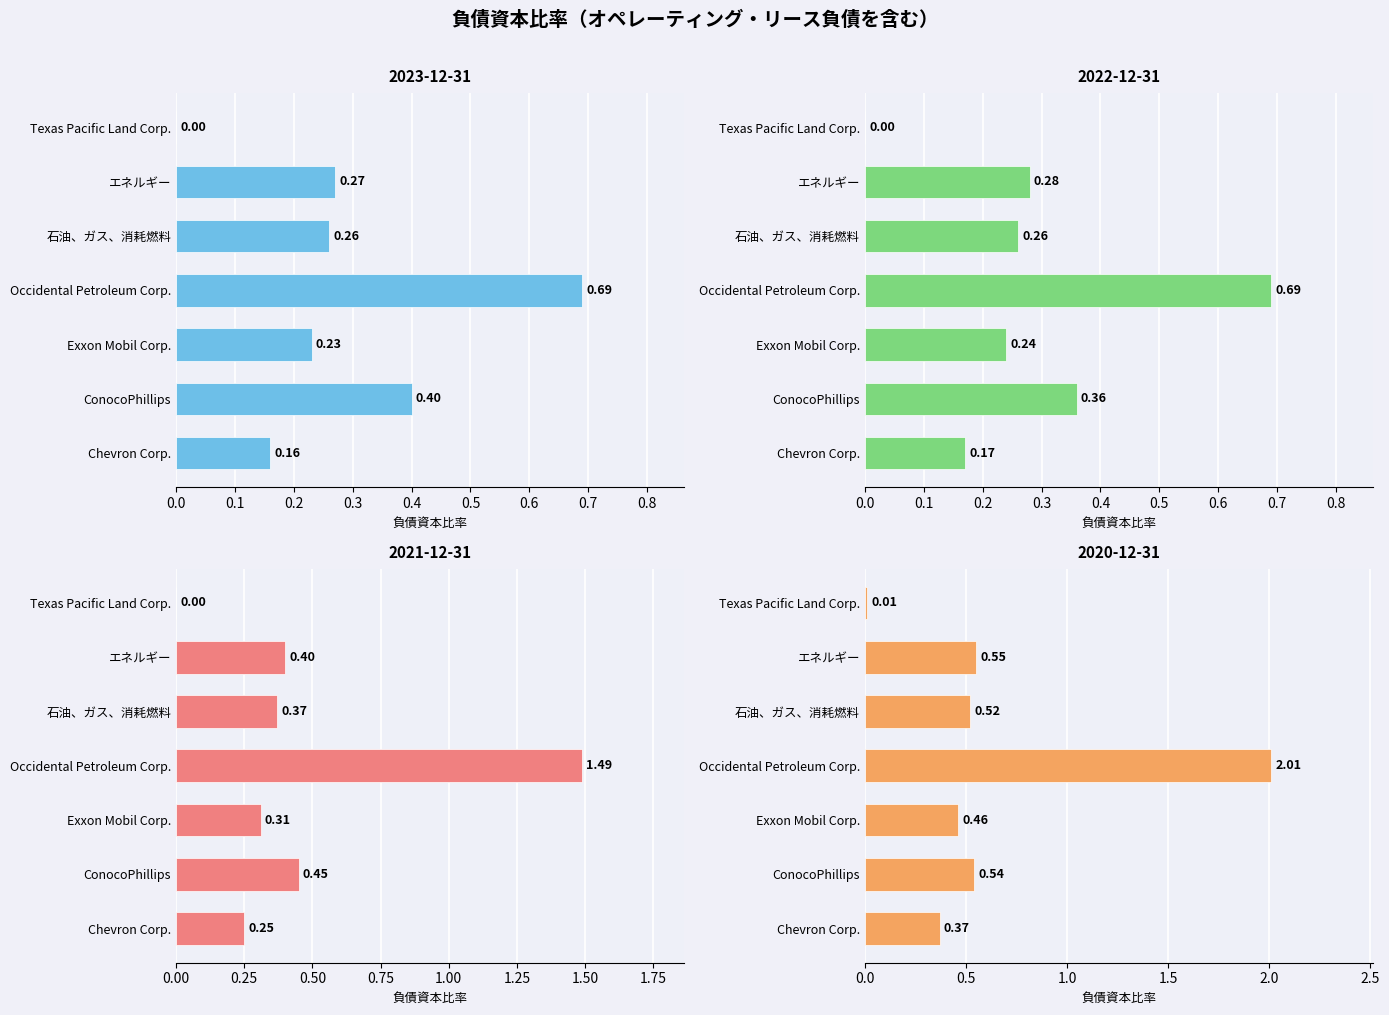

List the labels in order of 2021-12-31 value, largest first.

Occidental Petroleum Corp., ConocoPhillips, エネルギー, 石油、ガス、消耗燃料, Exxon Mobil Corp., Chevron Corp., Texas Pacific Land Corp.